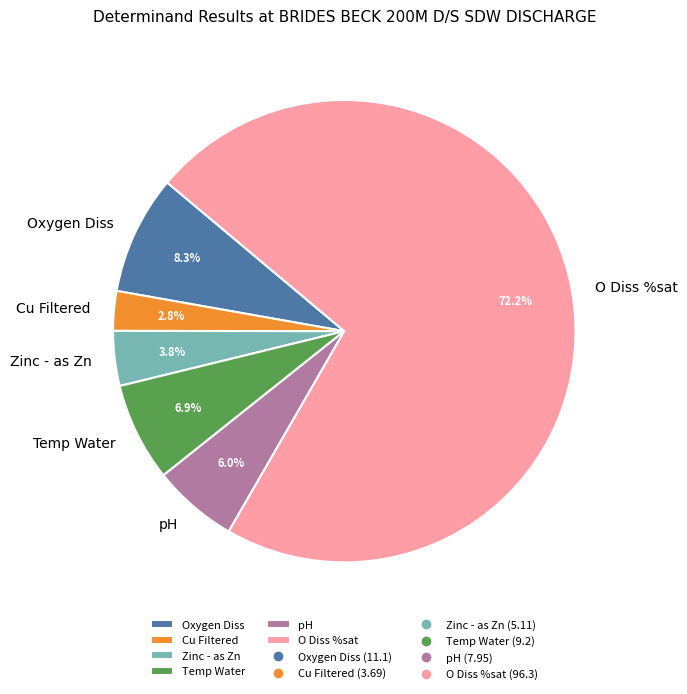

To the nearest percent, what percentage of the pie is Cu Filtered?

3%